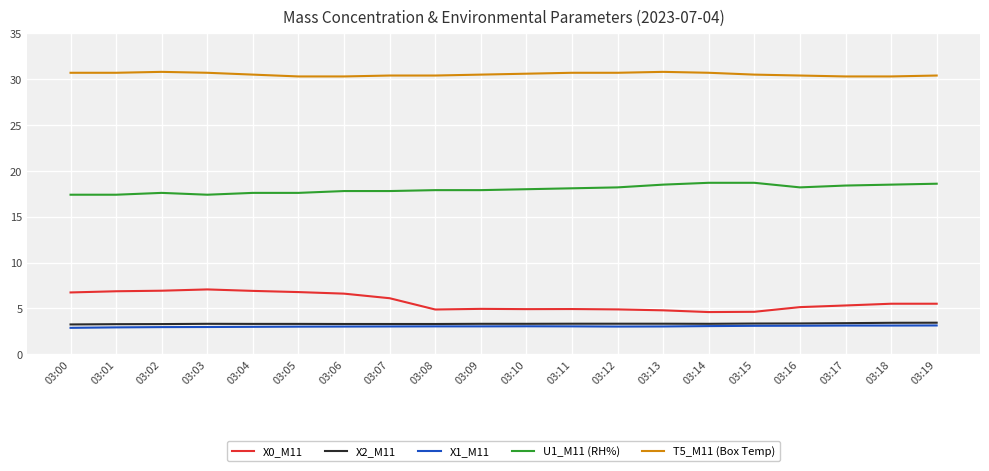

What is the difference between the maximum and minimum values in the X2_M11 series?

0.2